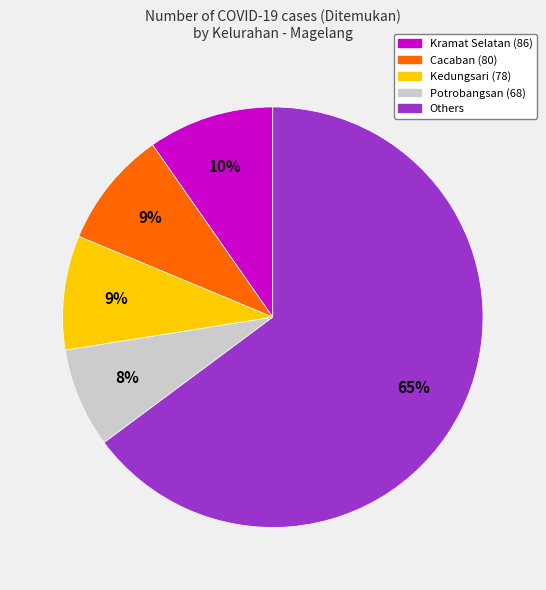

Is there a majority slice in this chart?

Yes